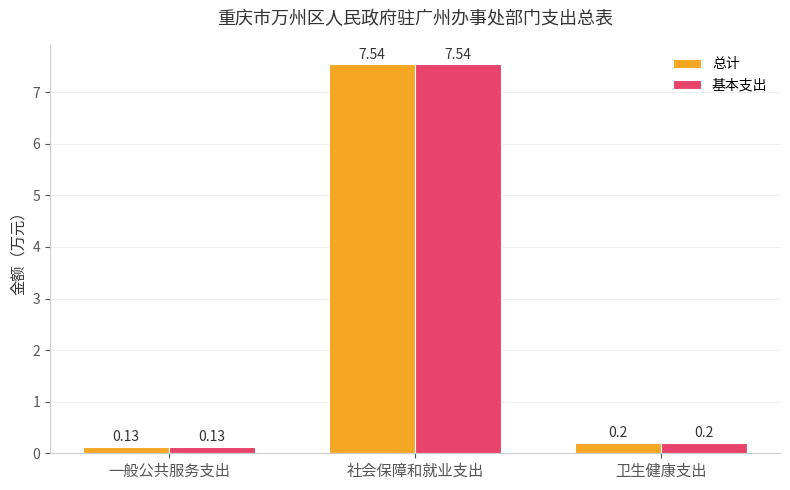

At which label does 基本支出 reach its peak?

社会保障和就业支出